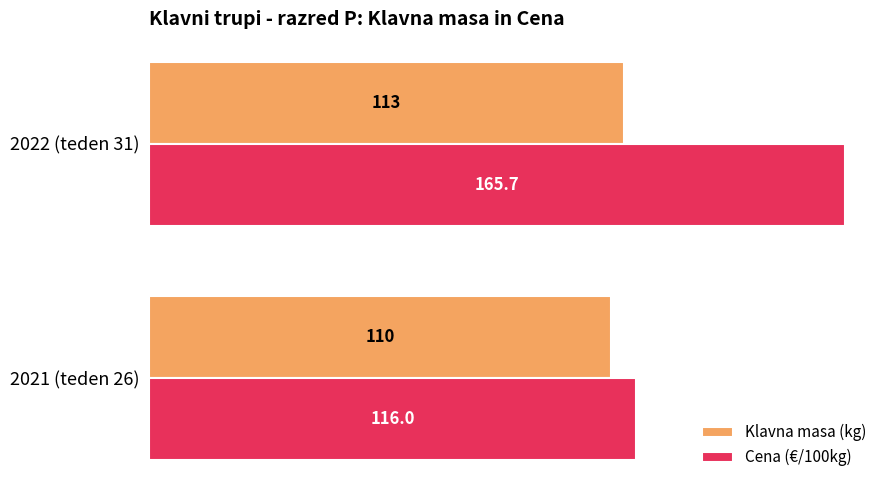

What is the average value of the Klavna masa (kg) series?

111.5